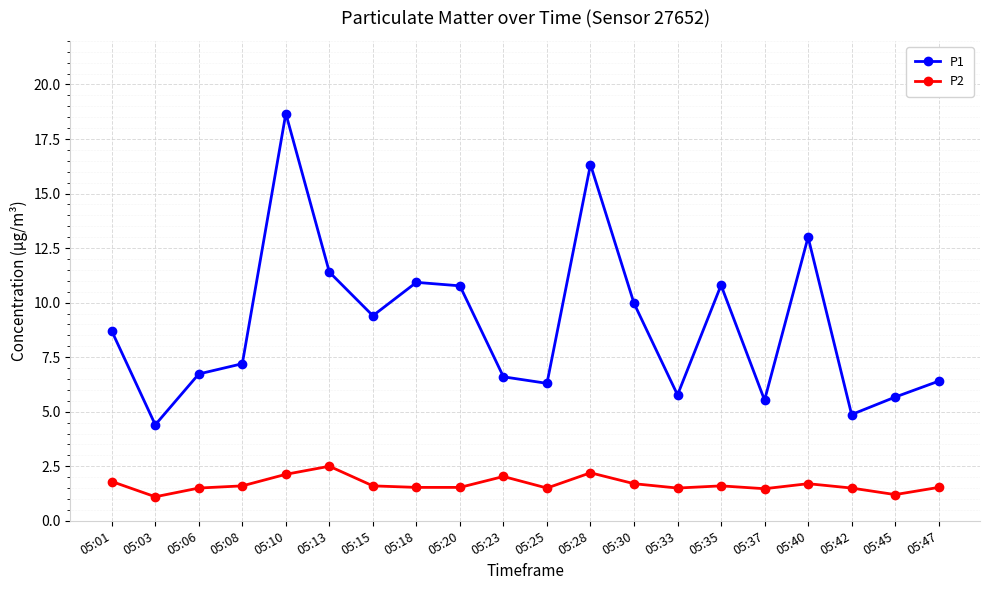

What are all the series names shown in the legend?

P1, P2